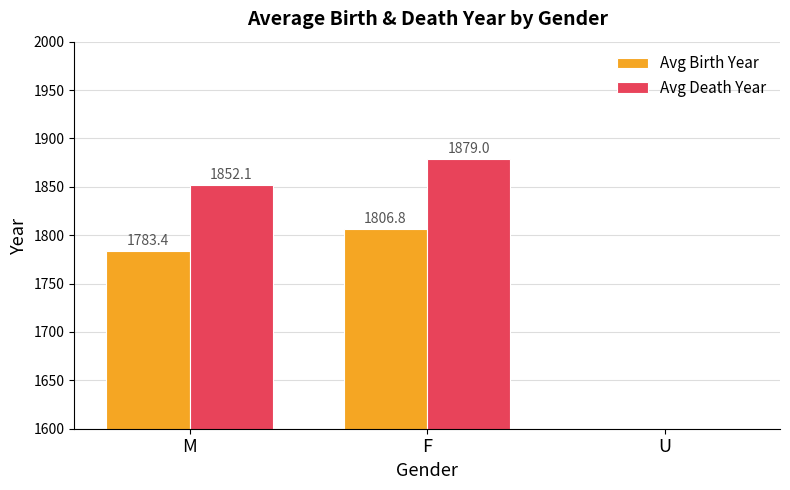

Reading right to left, extract all data points from this chart.

Avg Birth Year: 0.0	1806.8	1783.4
Avg Death Year: 0.0	1879.0	1852.1